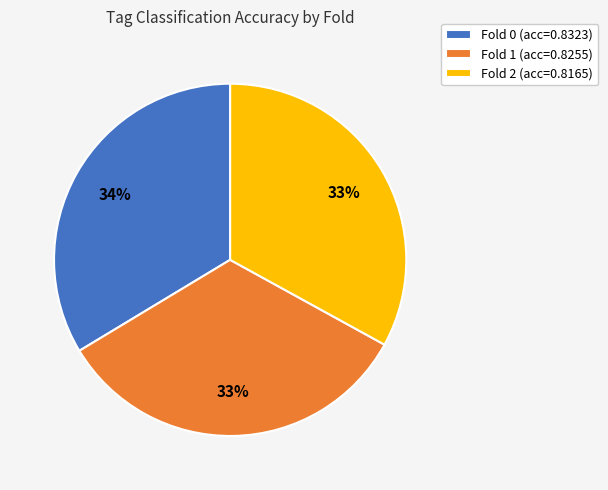

How many segments does this pie chart have?

3